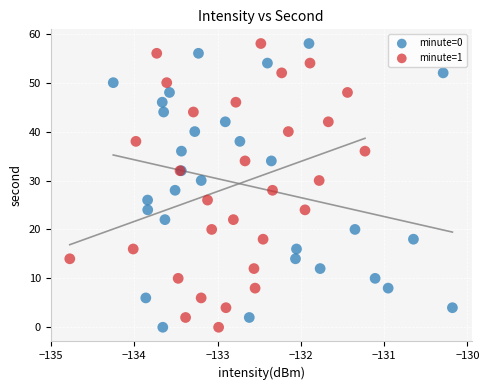

What are all the series names shown in the legend?

minute=0, minute=1